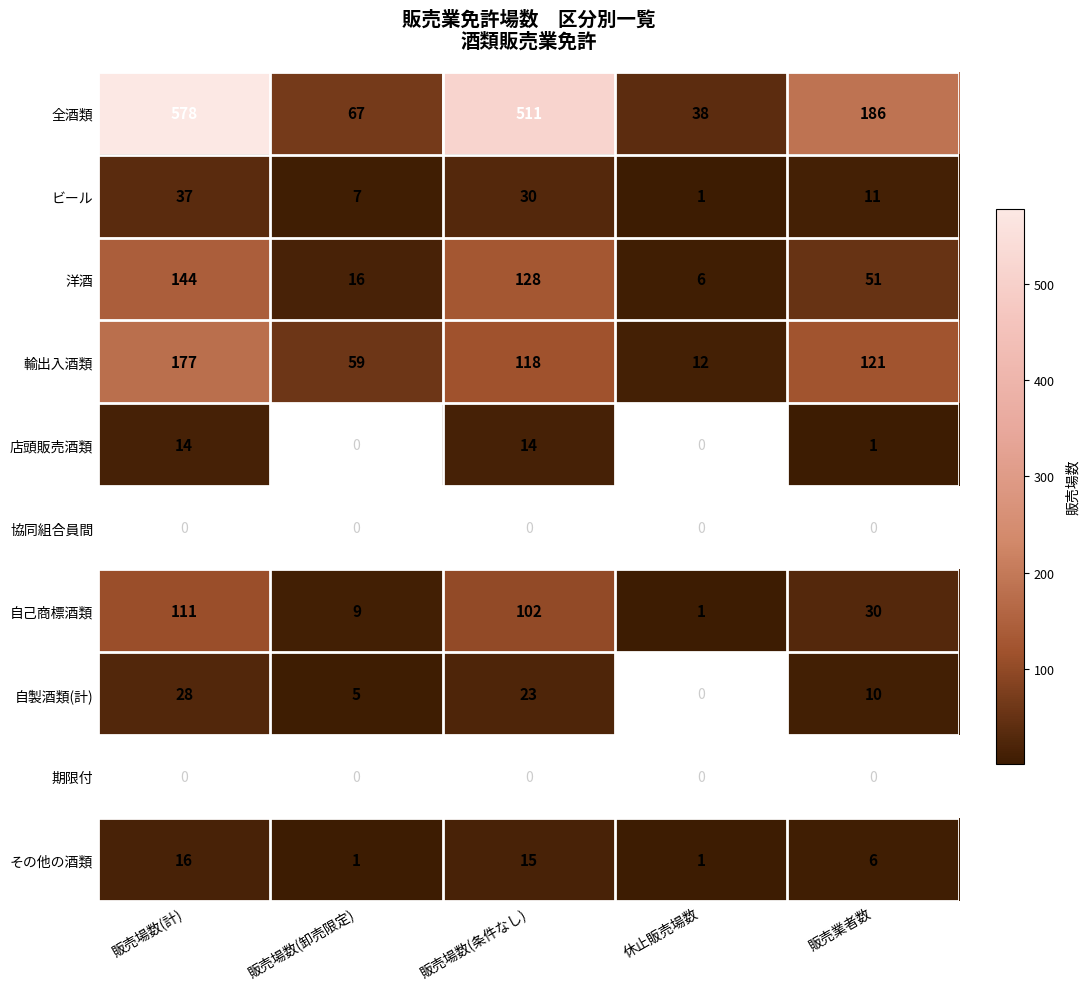

Which category has the highest value in the ビール series?

販売場数(計)